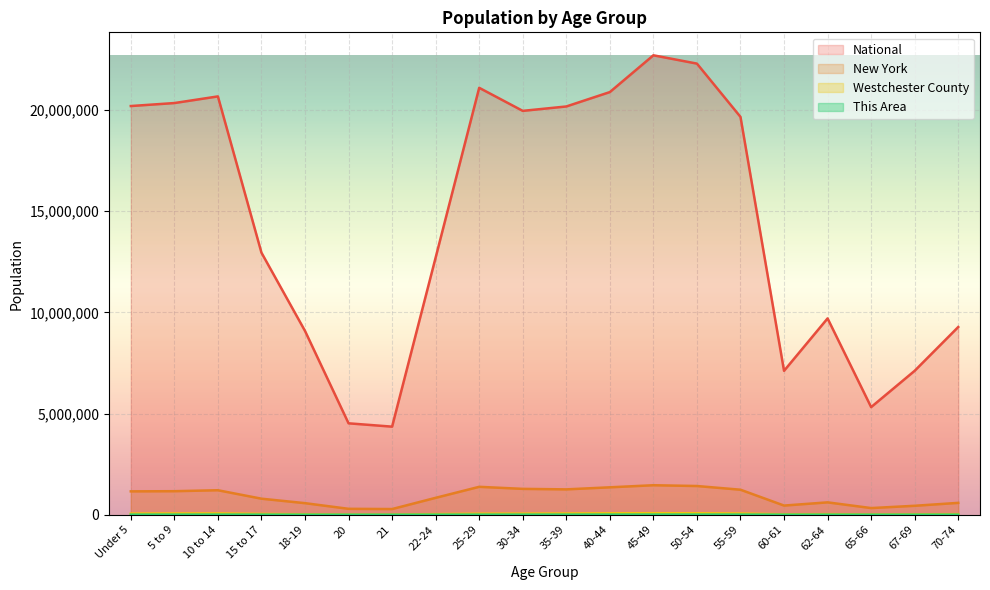

Where is National nearest to the value 13531442?

15 to 17